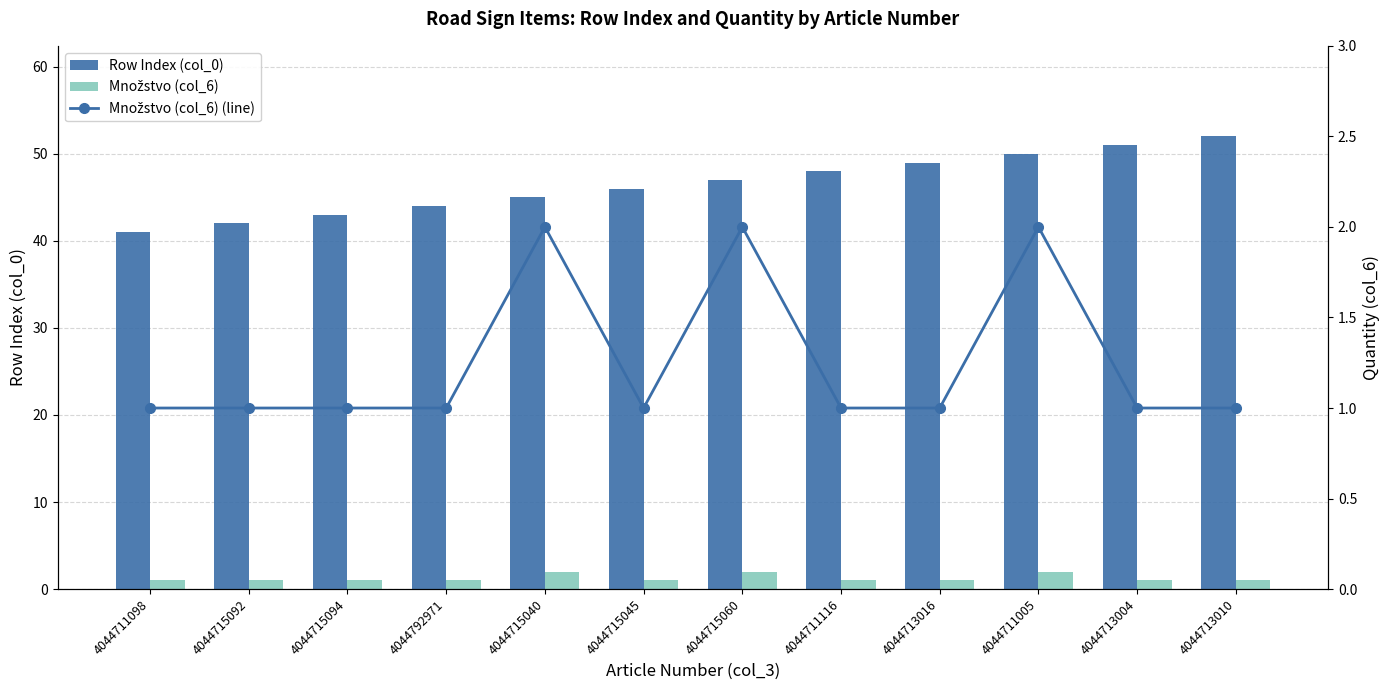

The Row Index (col_0) series shows 45 at 4044715040. True or false?

True